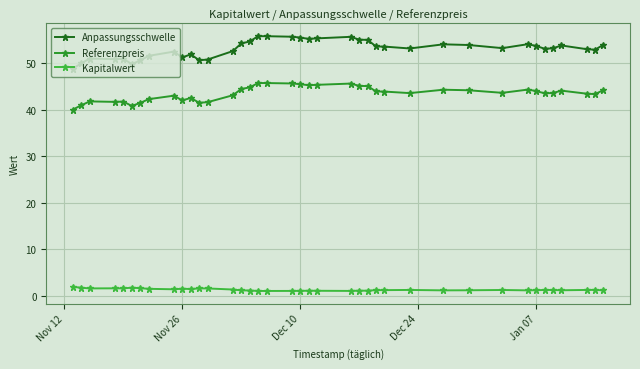

True or false: Kapitalwert has more than 0 points higher than both neighbors.

True